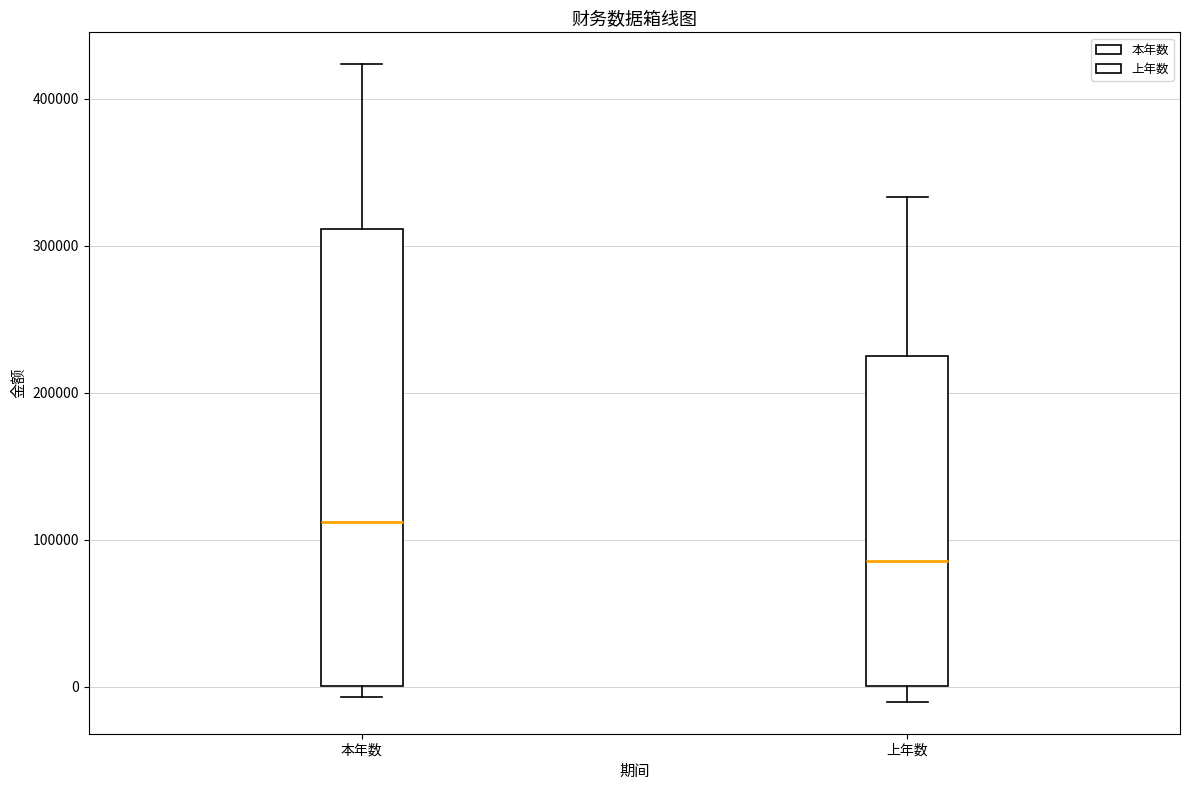

Comparing the boxes themselves (not the whiskers), which one is the tallest?

本年数